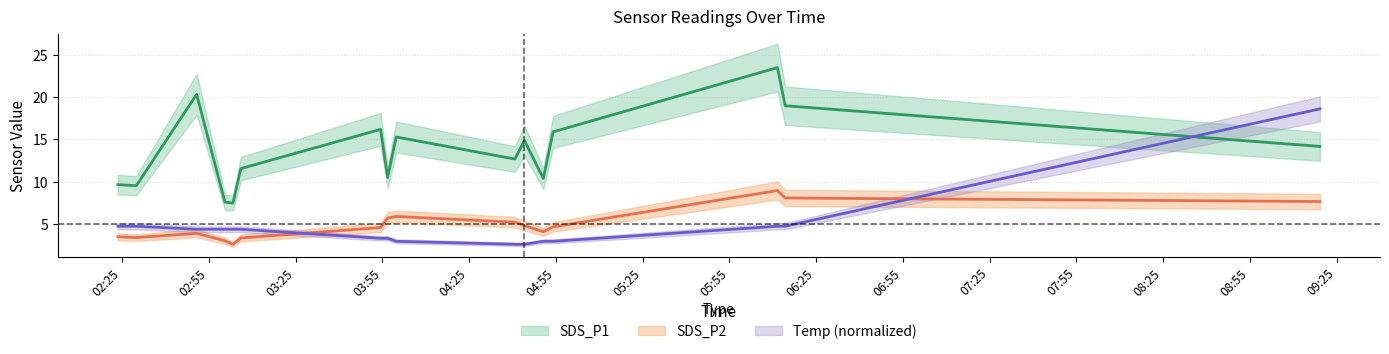

Count the number of data series in this chart.

3